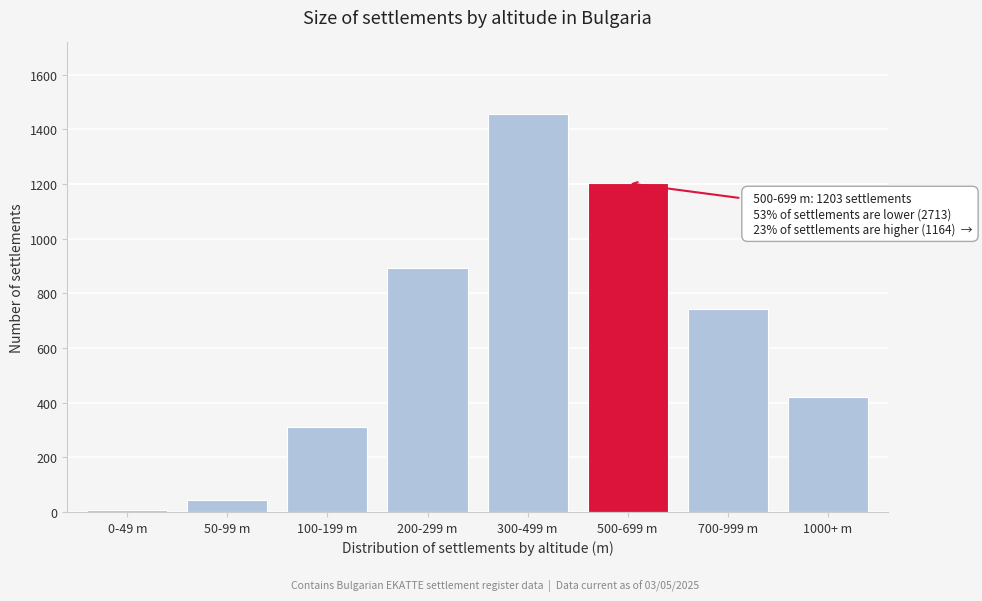

Reading left to right, extract all data points from this chart.

8	45	312	892	1456	1203	743	421